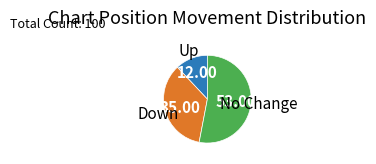

Is No Change the majority of the pie?

Yes